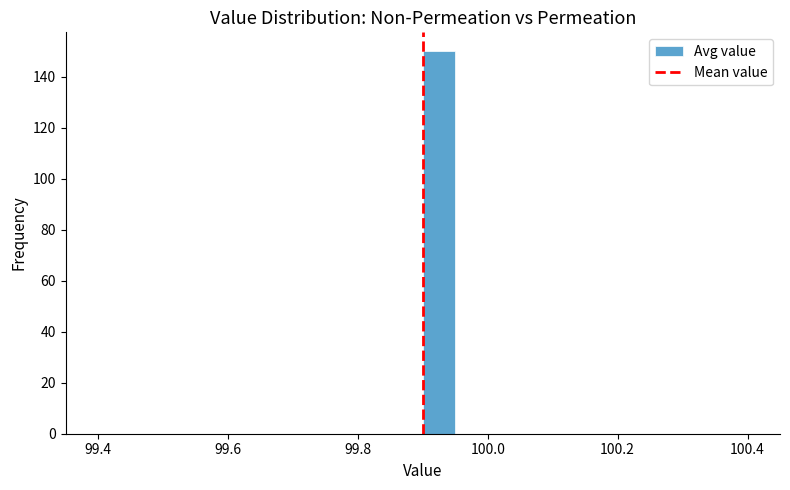

Around what value on the x-axis is the tallest bar? Give the approximate position of its centre, as read against the axis.

99.92